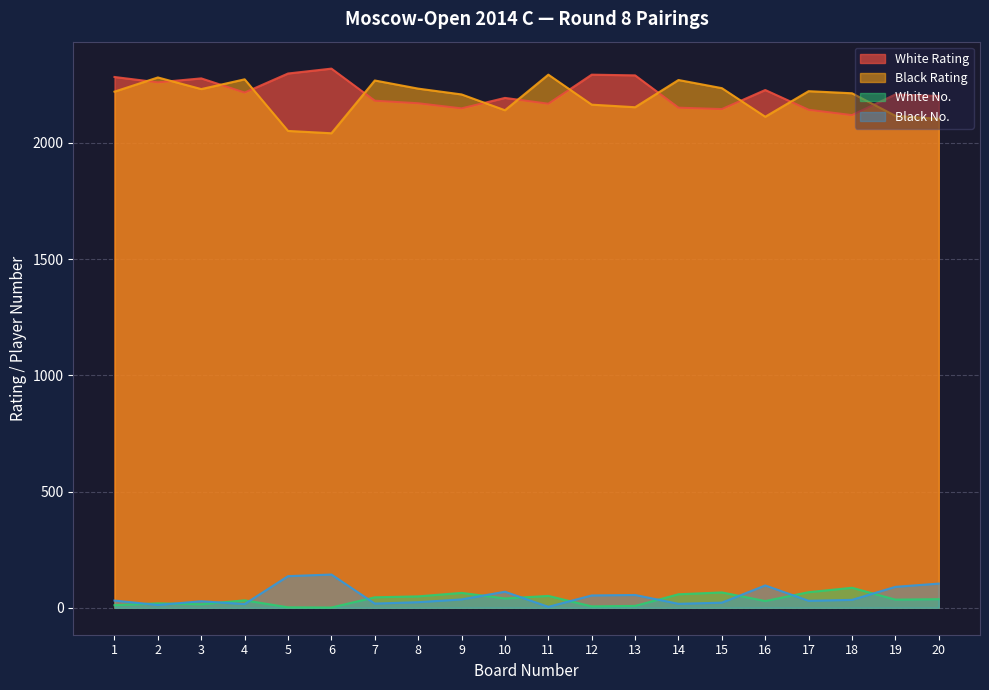

What is the average value of the Black Rating series?

2191